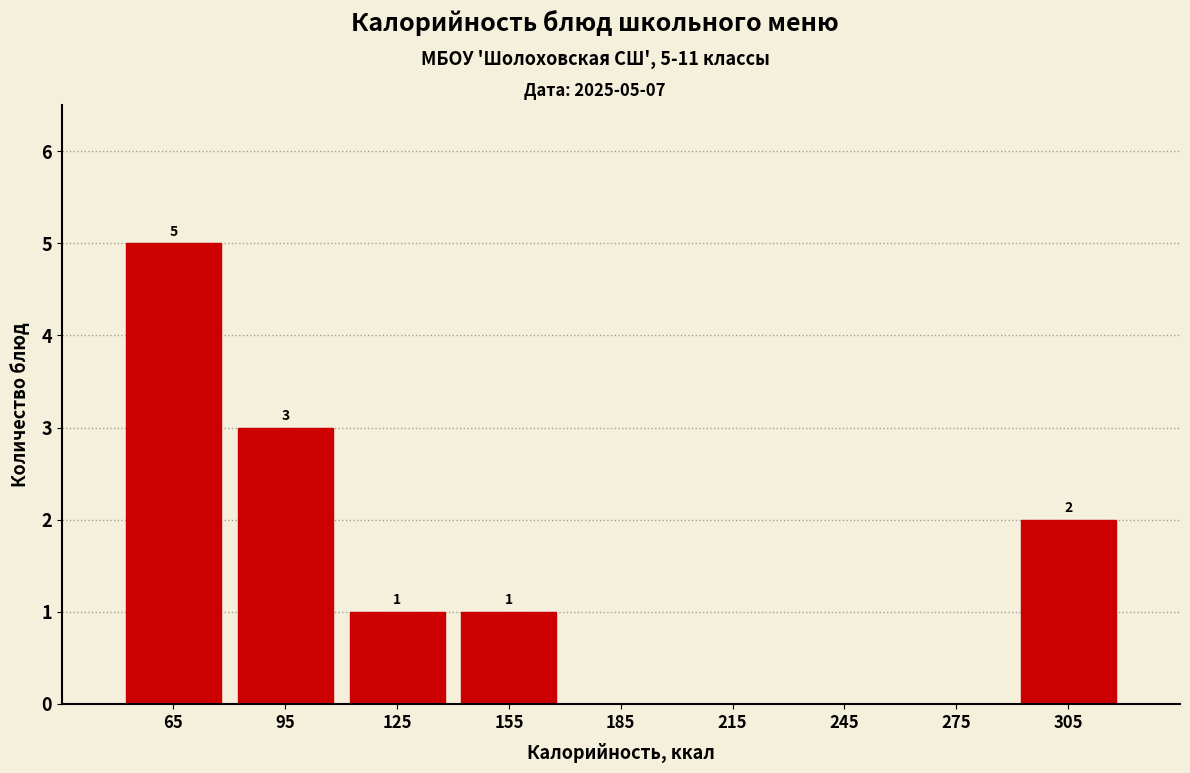

Which range on the x-axis has the tallest bar?

50 to 80